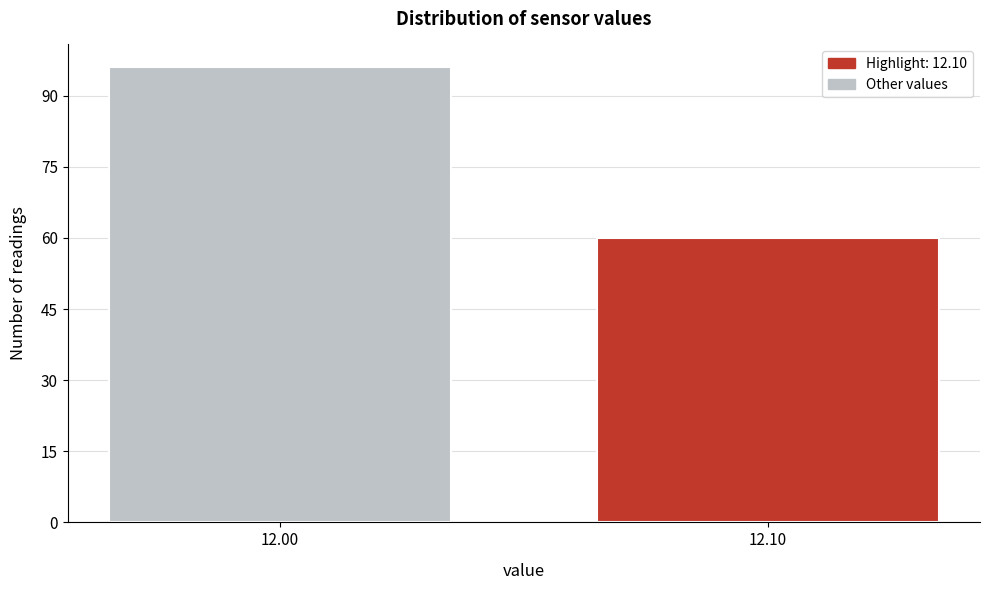

Reading right to left, extract all data points from this chart.

12.10=60	12.00=96